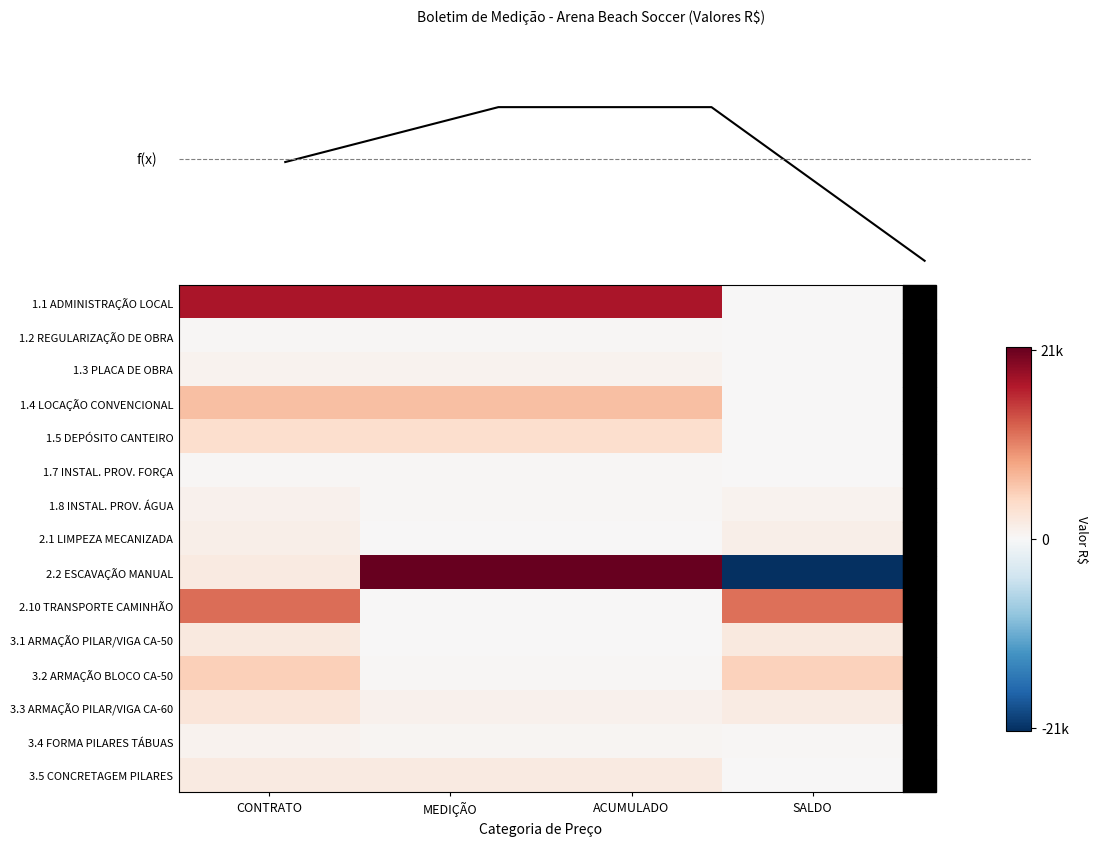

Is the value of 3.3 ARMAÇÃO PILAR/VIGA CA-60 at ACUMULADO greater than the value of 1.1 ADMINISTRAÇÃO LOCAL at SALDO?

Yes